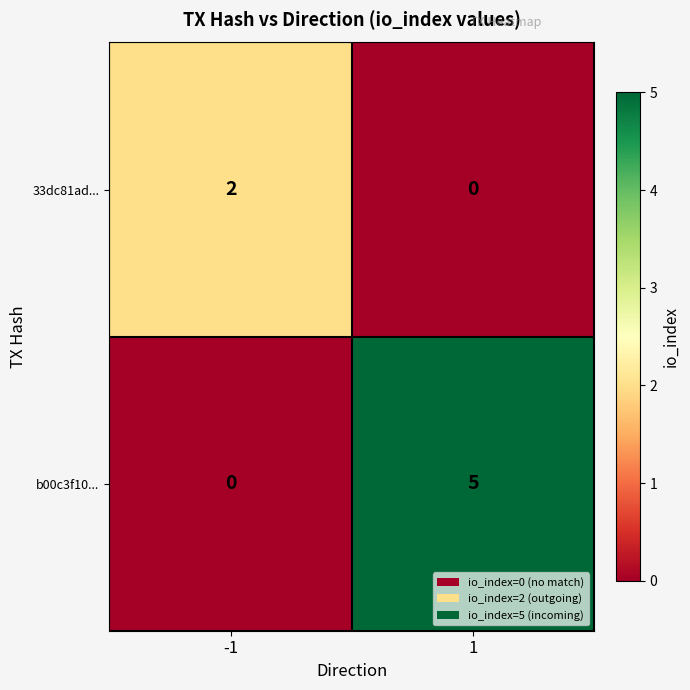

What is the difference between the b00c3f10... values at -1 and 1?

5